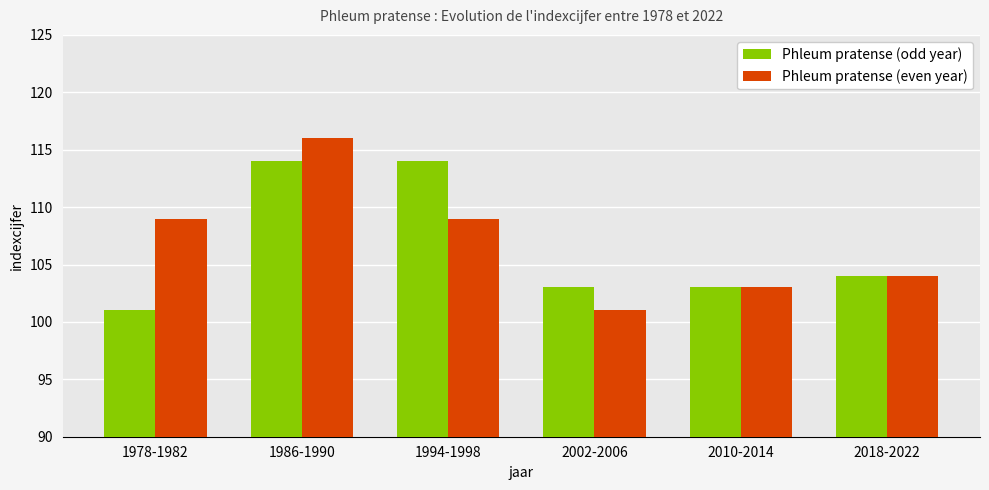

What is the difference between the maximum and minimum values in the Phleum pratense (even year) series?

15